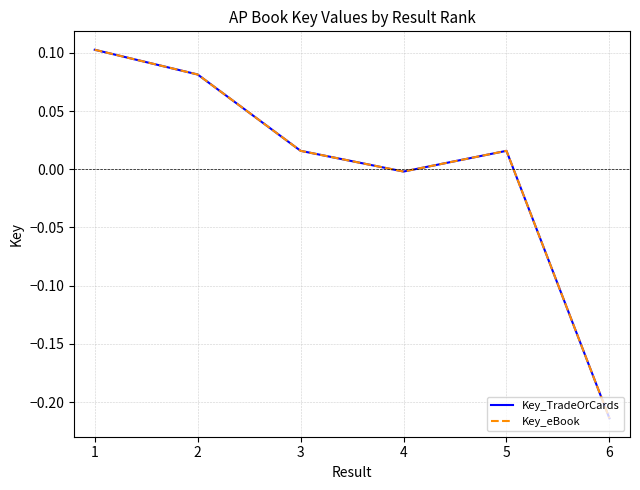

Reading left to right, transcribe all the data shown in this chart.

Key_TradeOrCards: 0.1	0.1	0.0	-0.0	0.0	-0.2
Key_eBook: 0.1	0.1	0.0	-0.0	0.0	-0.2